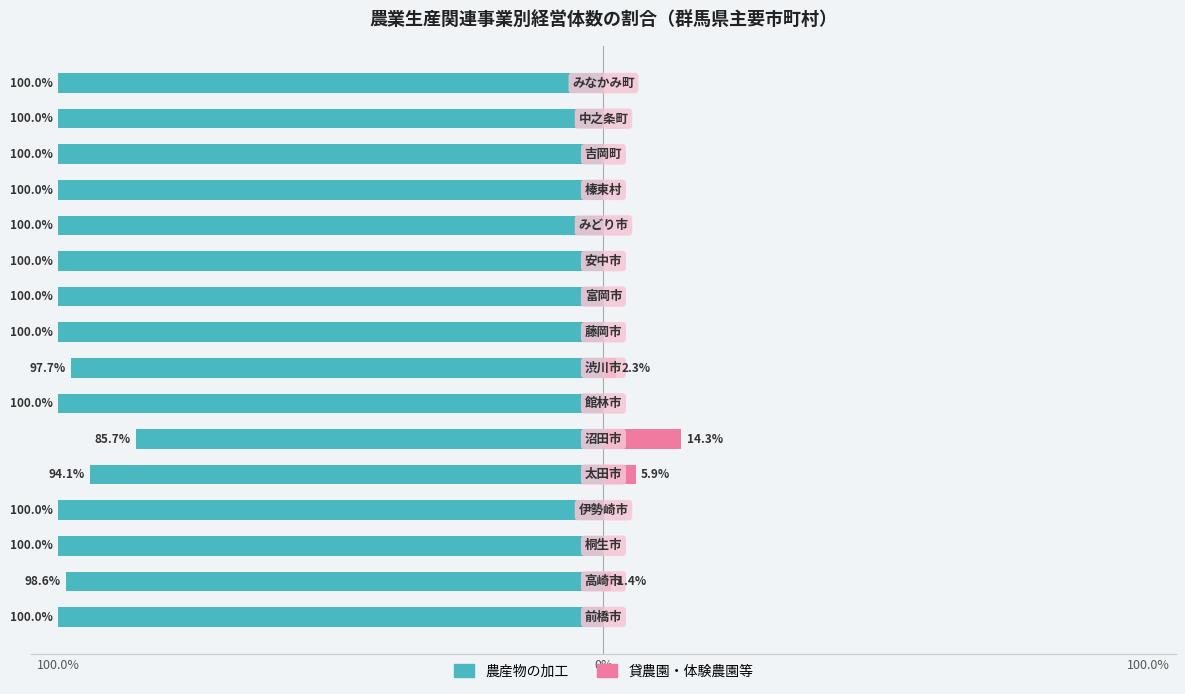

Between 8 and 9, which series saw the biggest shift?

農産物の加工